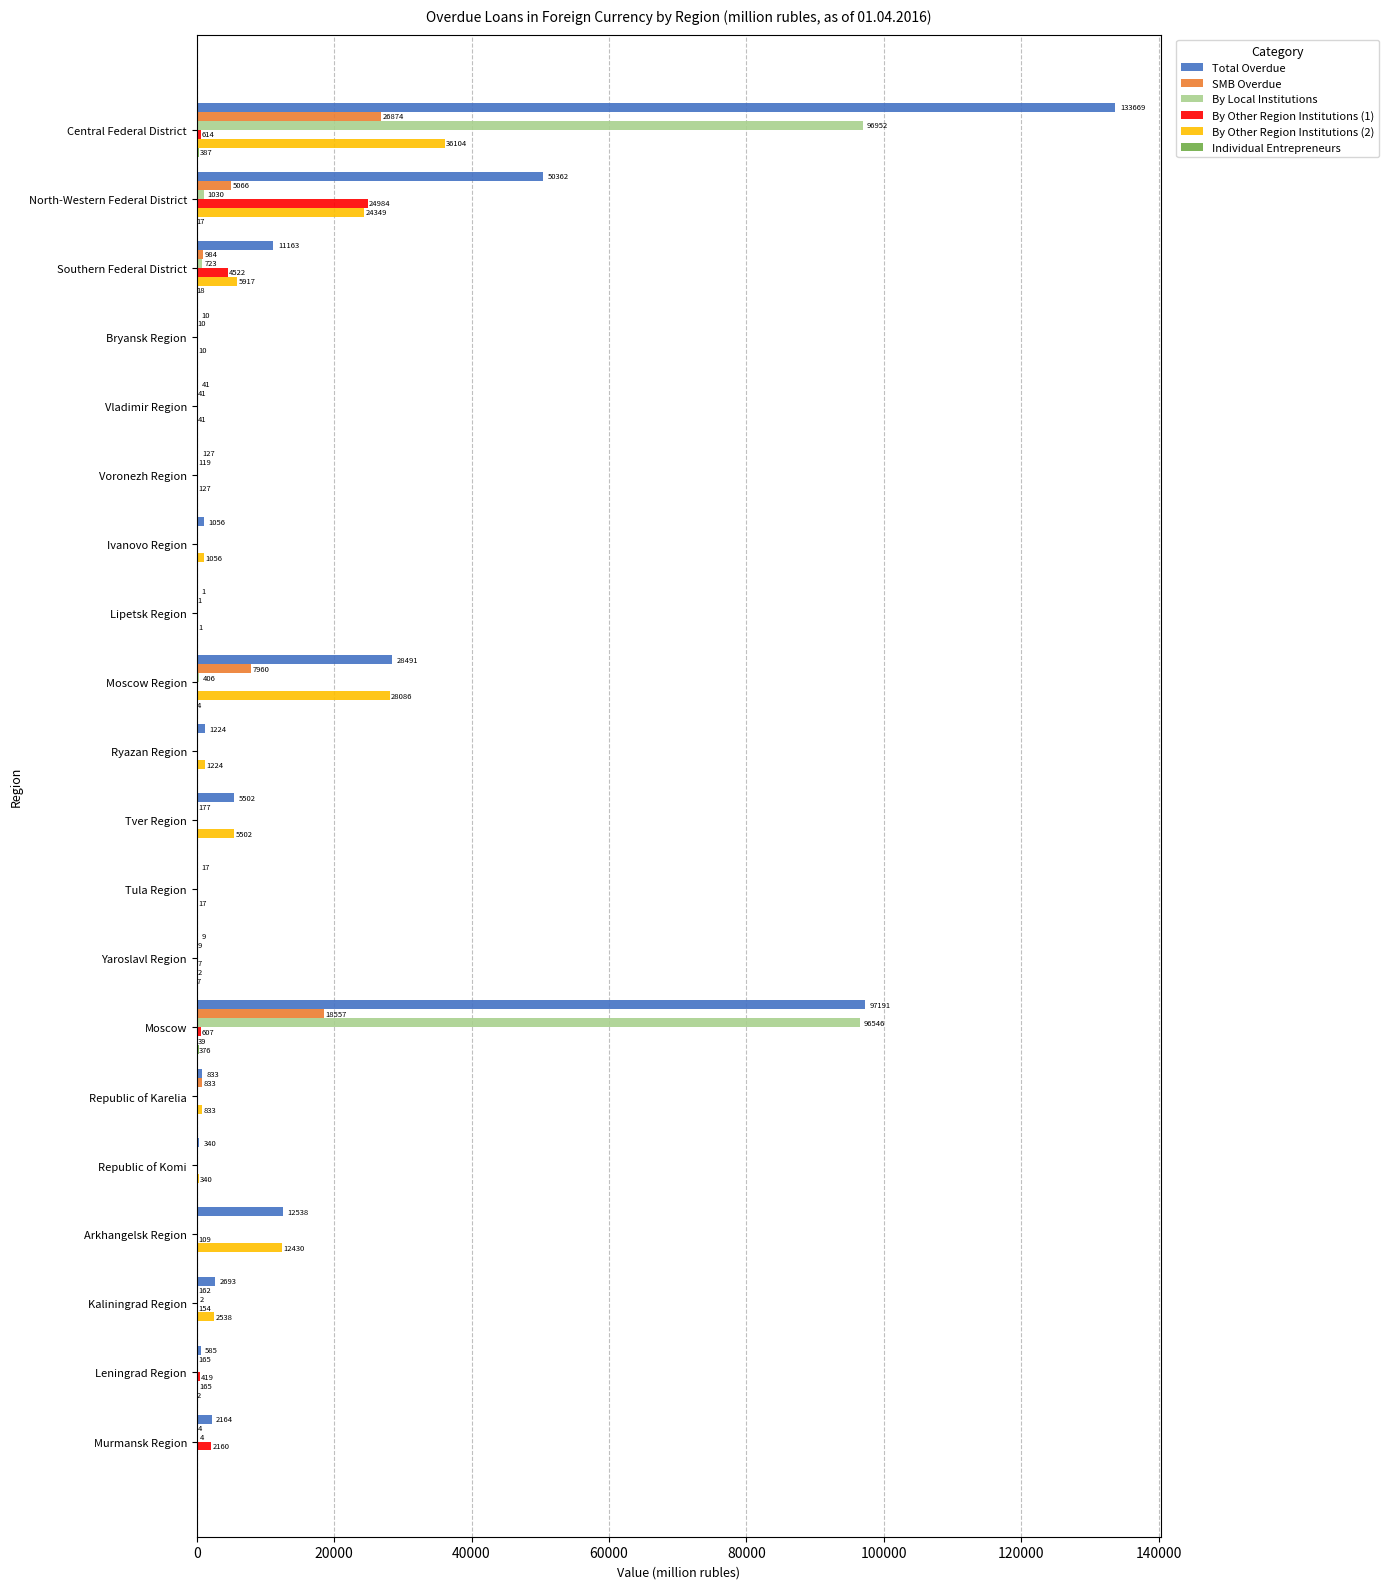

At which label does By Other Region Institutions (2) reach its peak?

Central Federal District